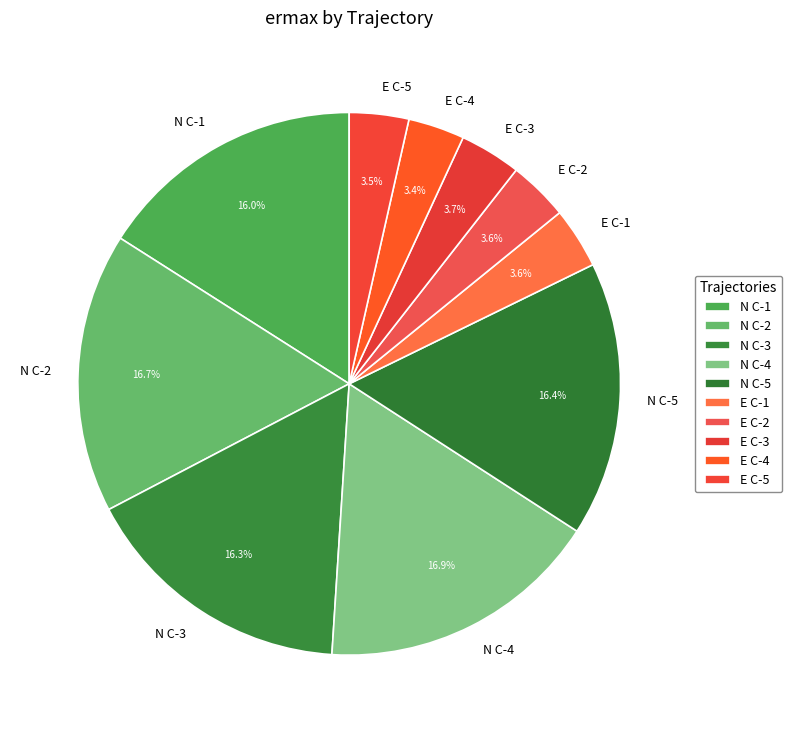

What percentage is NOT represented by E C-5?

96.5%